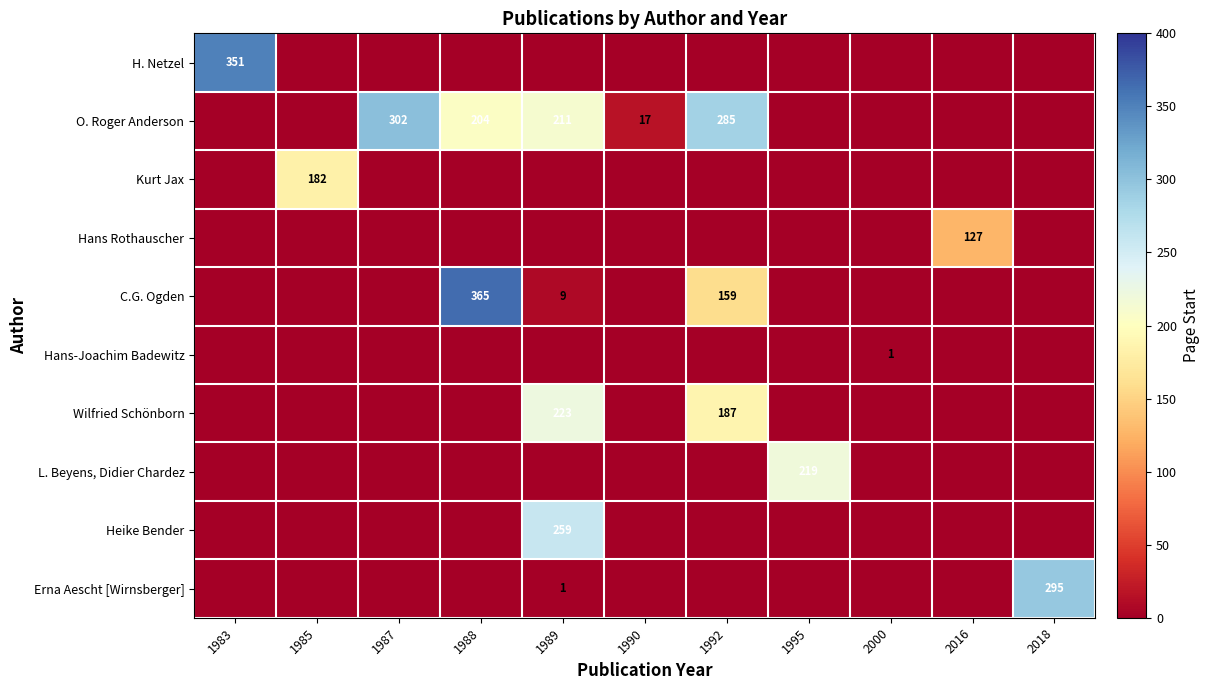

Is it true that Heike Bender equals 259 at 1989?

True